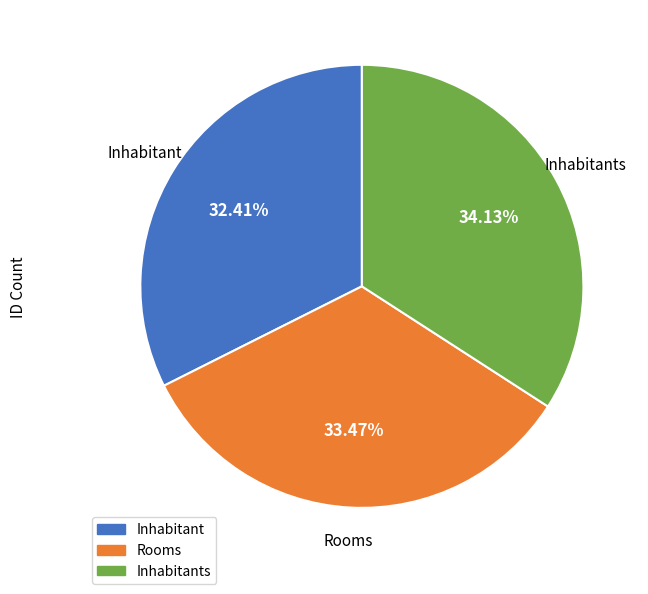

Is there any slice that represents more than half of the pie?

No